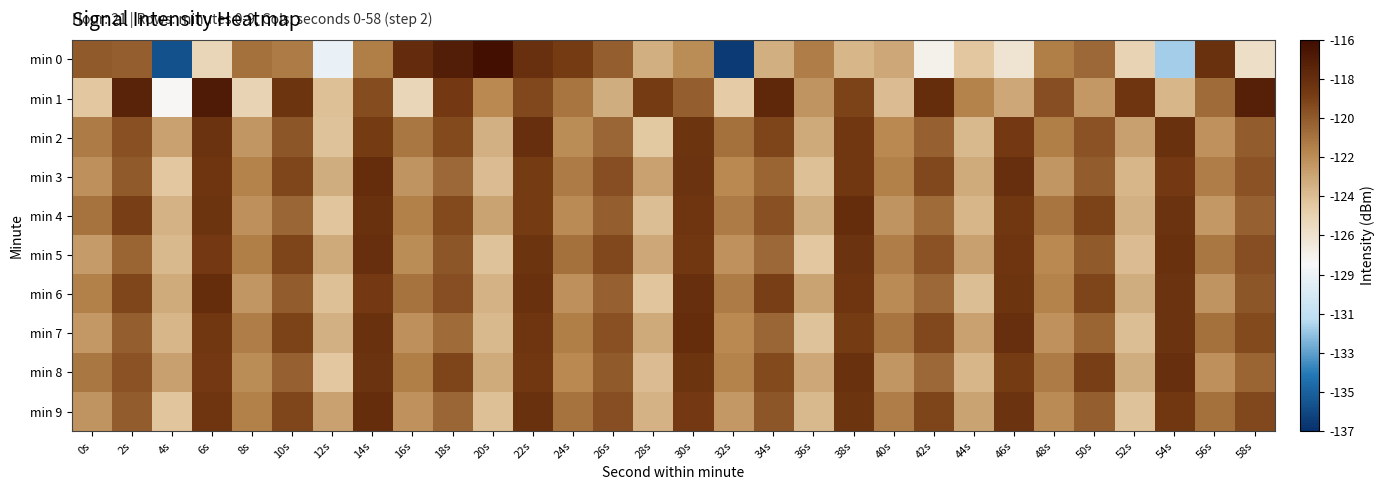

How many series are shown in this chart?

10